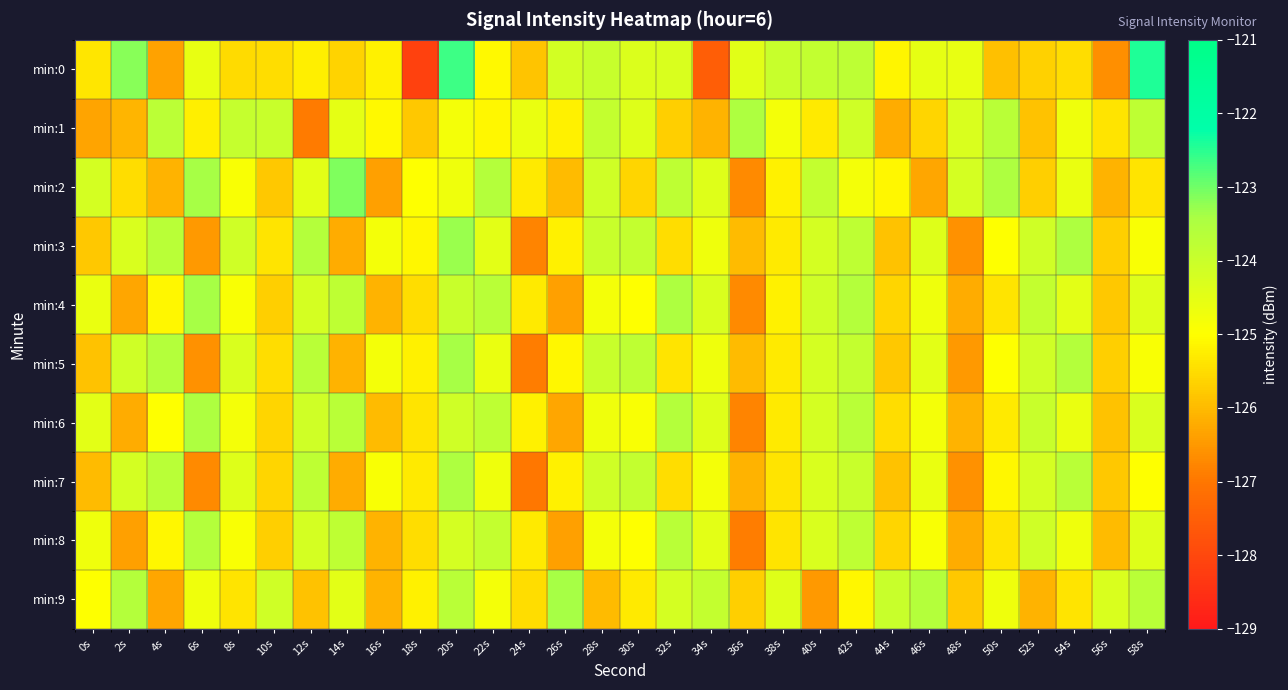

Which series has the largest total across all categories?

min:6